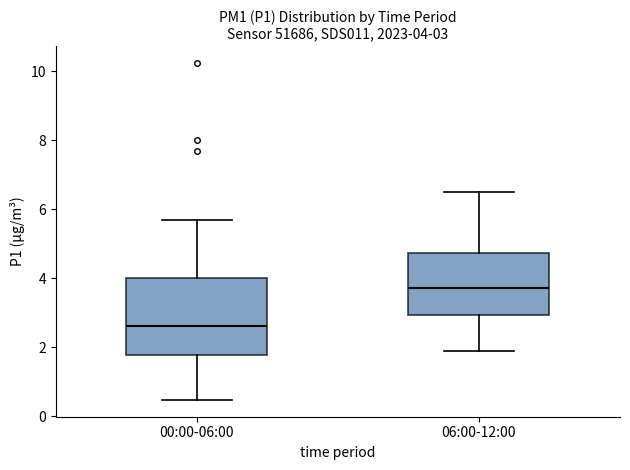

Which box's median line is the lowest?

00:00-06:00